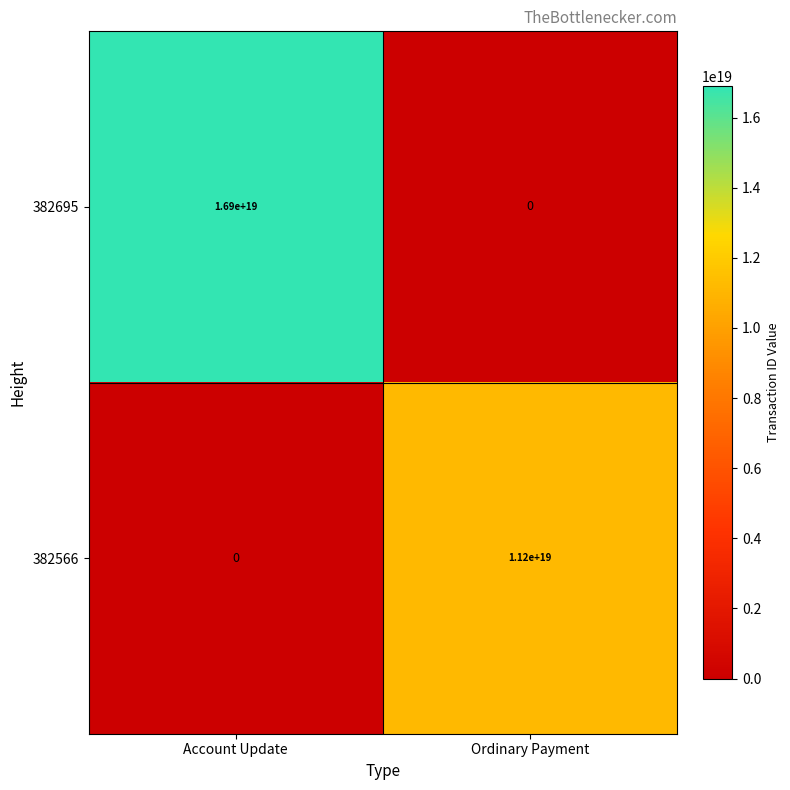

Is it true that 382695 equals 0 at Ordinary Payment?

True